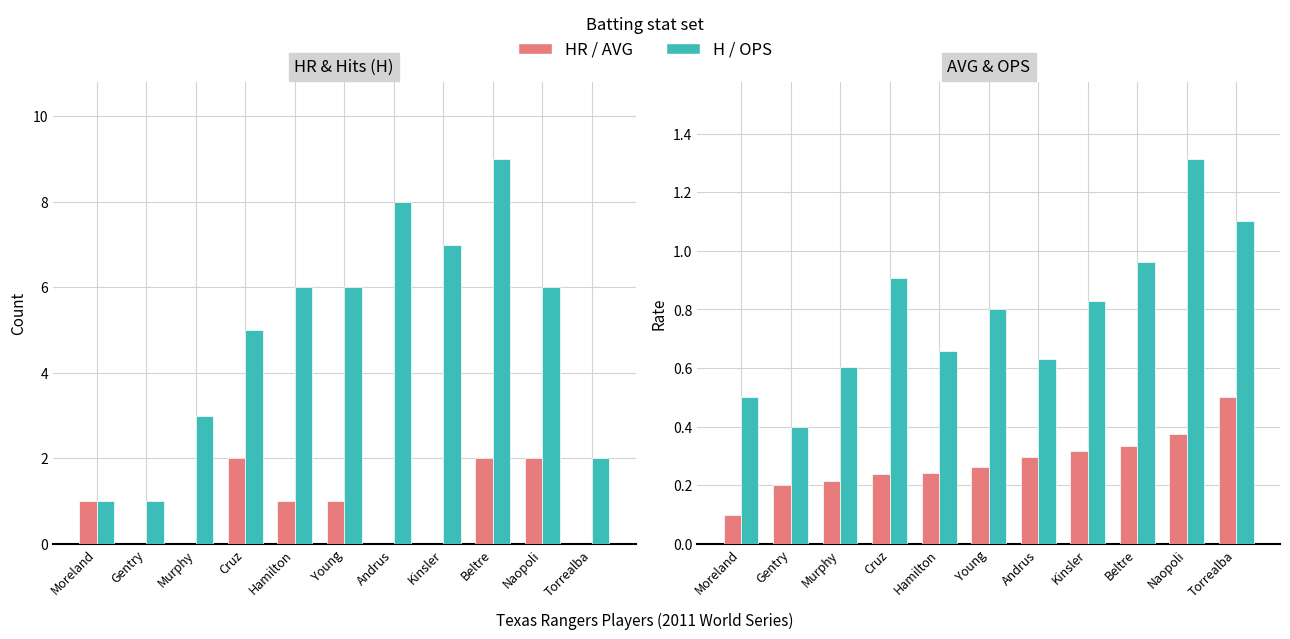

At how many categories does at least one series exceed 7?

2